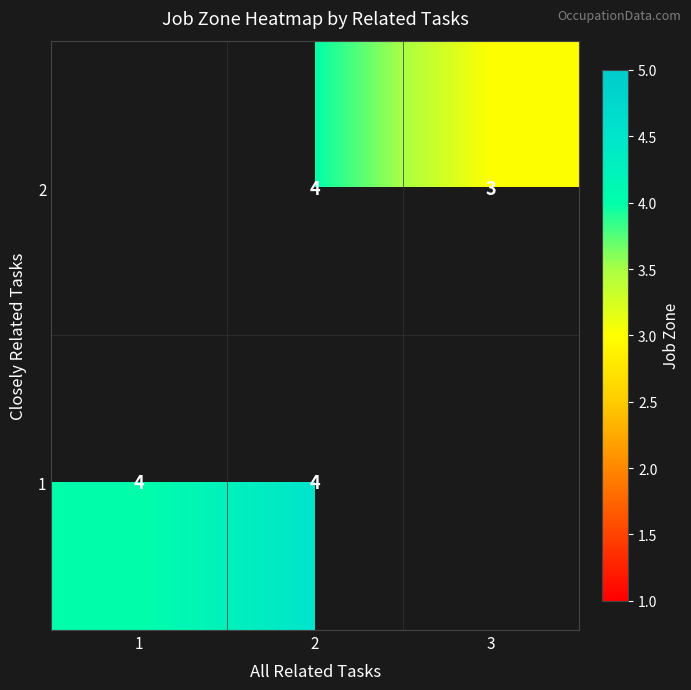

How many series are shown in this chart?

2